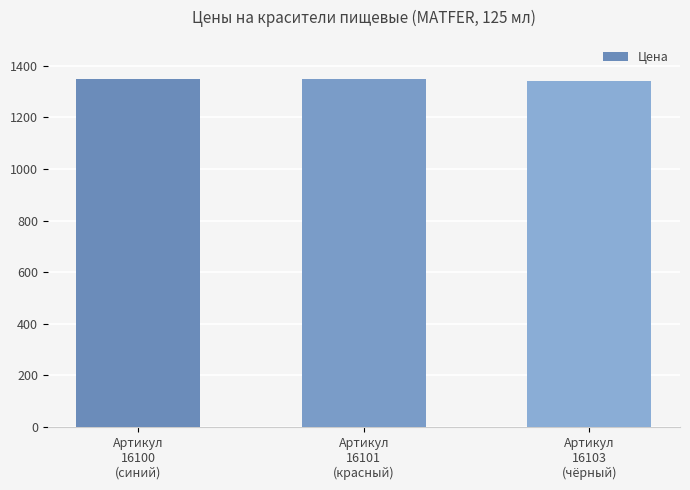

Are the bars horizontal?

No